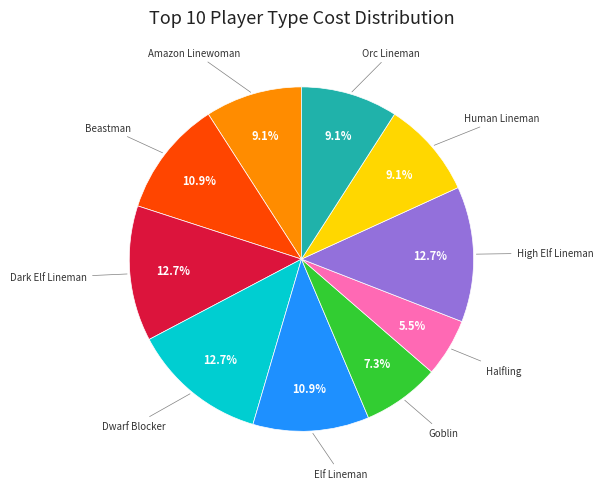

Does any single category account for the majority?

No